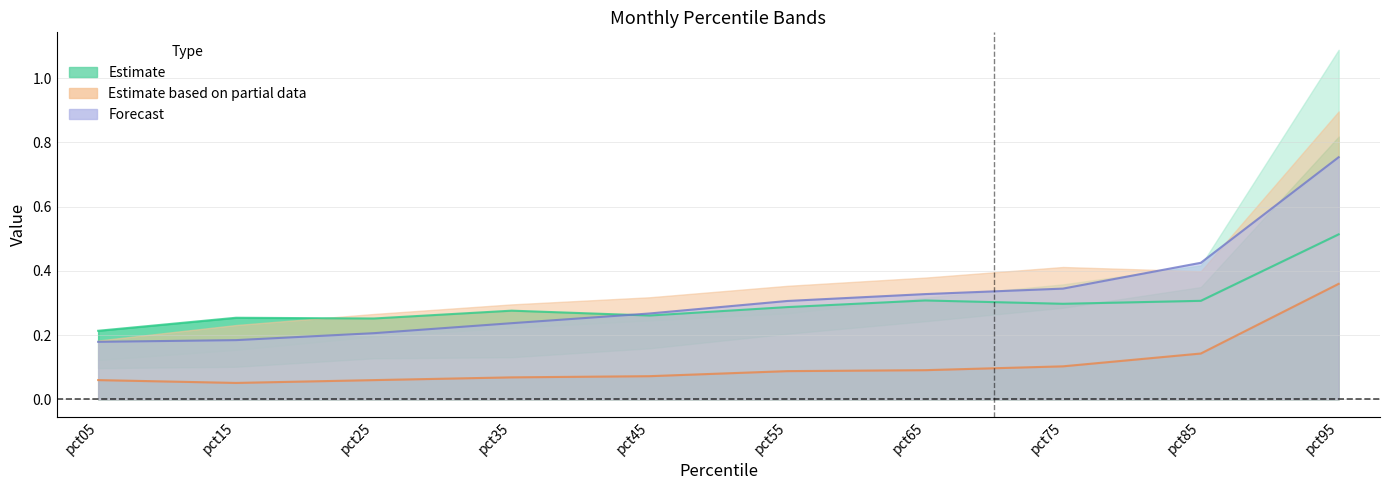

What is the value of the Jan point at the 2nd from the left?

0.3